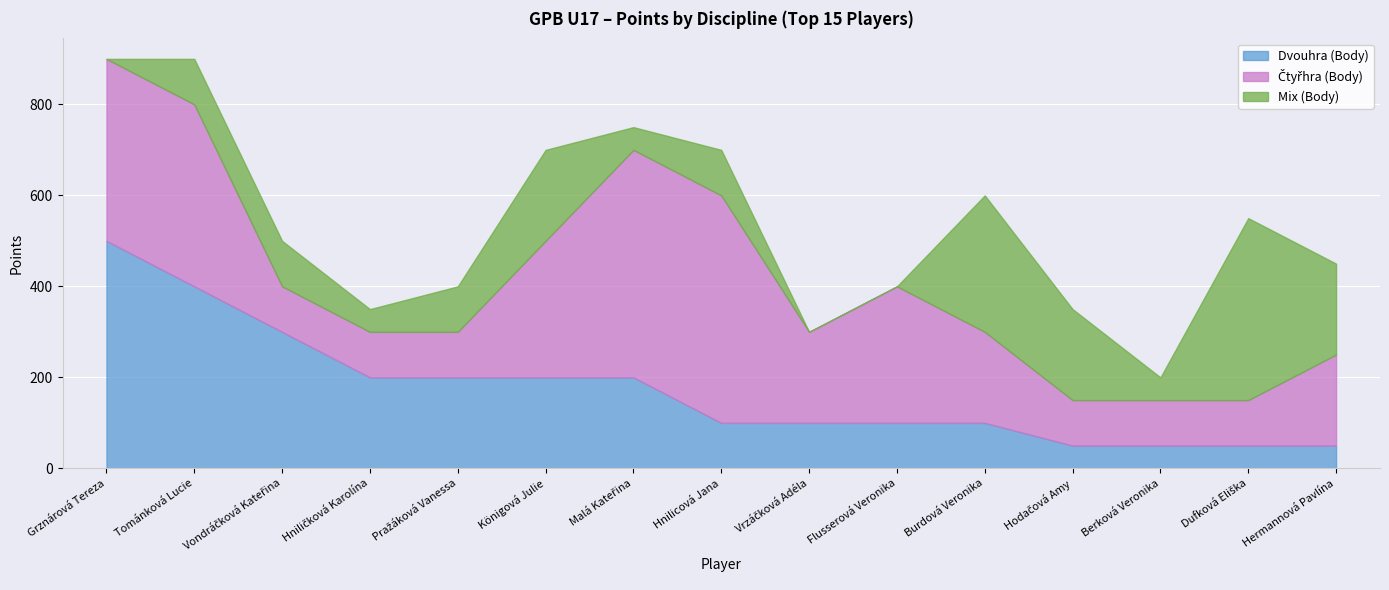

Which category has the highest value in the Dvouhra (Body) series?

Grznárová Tereza